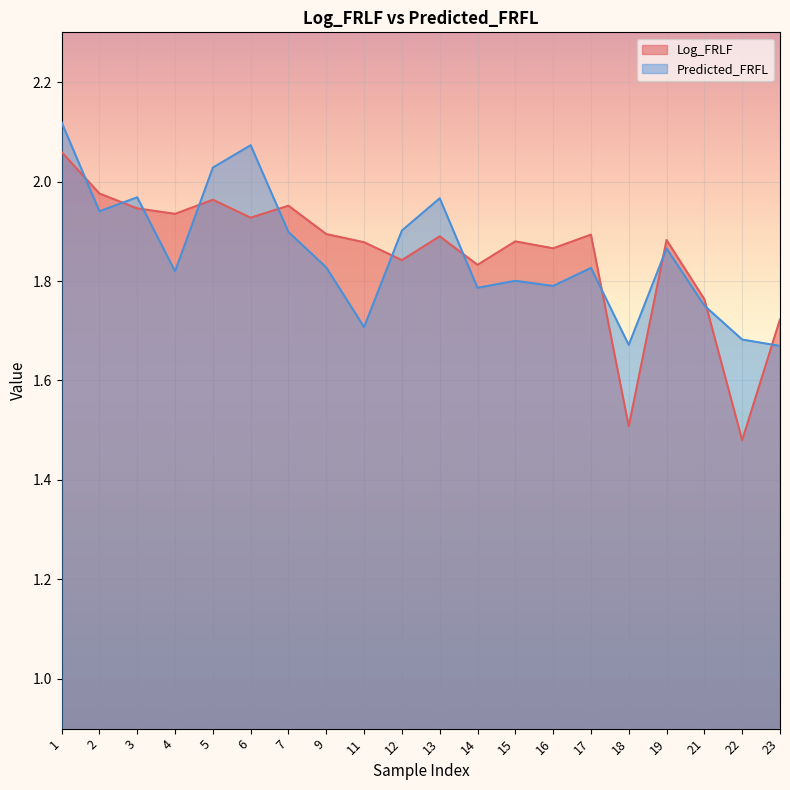

Rank the series by their average value, from highest to lowest.

Predicted_FRFL, Log_FRLF